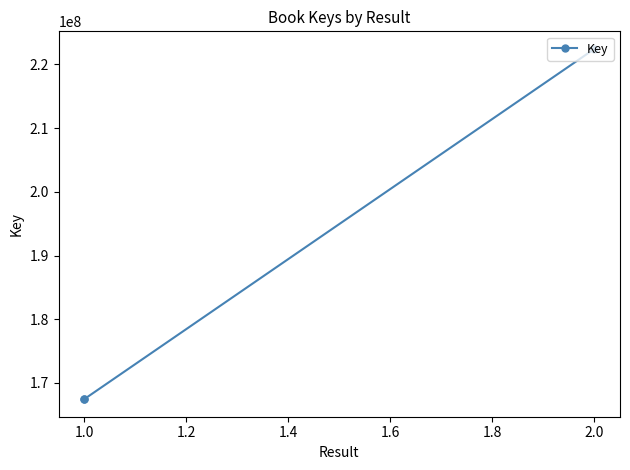

How many lines are shown in the chart?

1